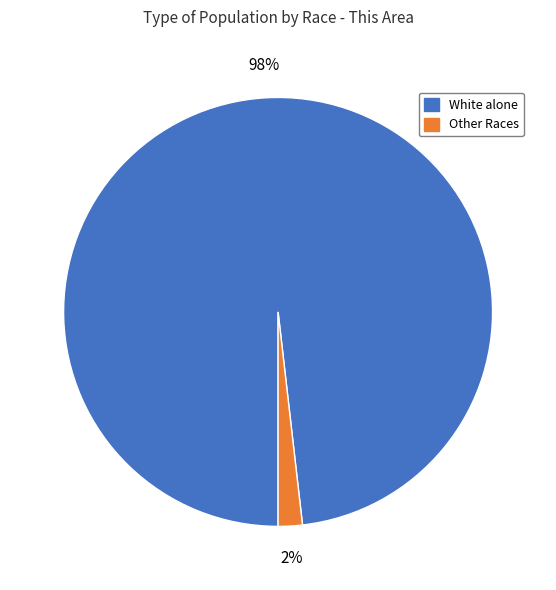

Combined, do Other Races and White alone account for over 50%?

Yes